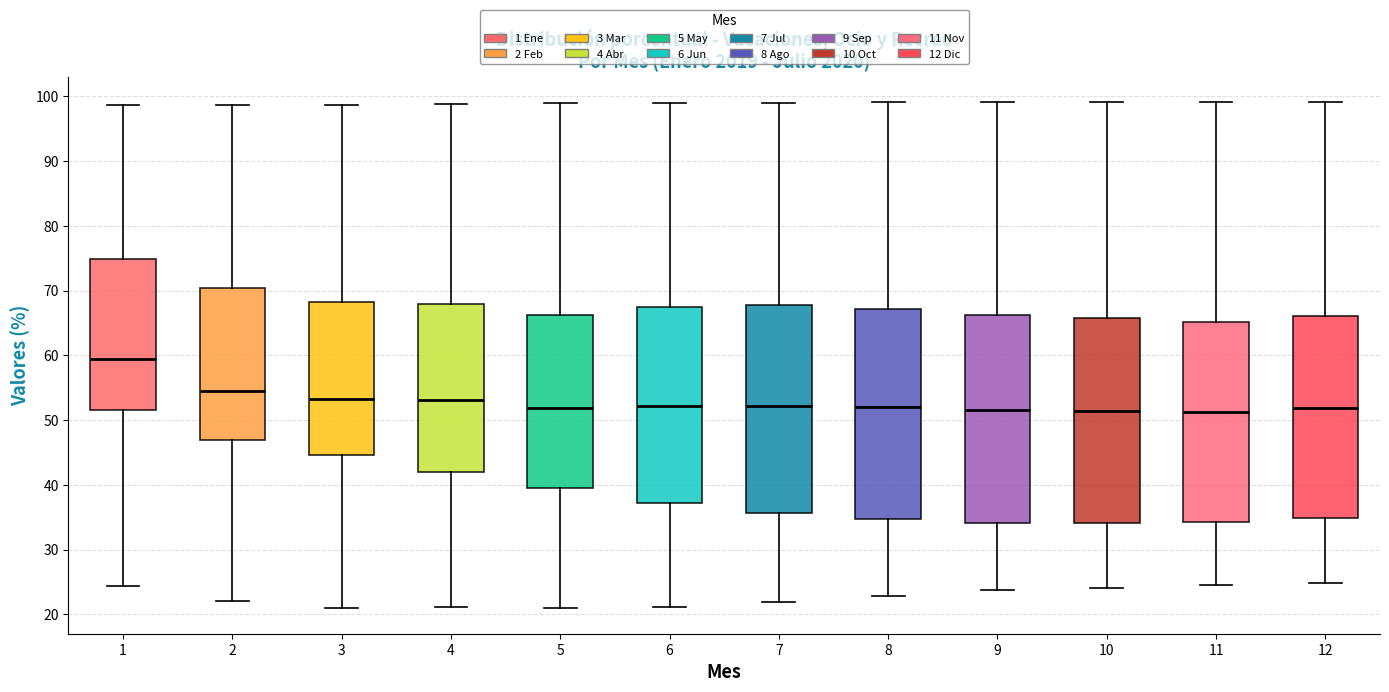

Reading left to right, read every box against the y-axis: the position of its median line, the range the box covers, and the ends of its whiskers. The values are not printed on the chart, so give them approximately, as read against the axis.

1: median 59, box 52 to 75, whiskers 24 to 99
2: median 55, box 47 to 70, whiskers 22 to 99
3: median 53, box 45 to 68, whiskers 21 to 99
4: median 53, box 42 to 68, whiskers 21 to 99
5: median 52, box 40 to 66, whiskers 21 to 99
6: median 52, box 37 to 67, whiskers 21 to 99
7: median 52, box 36 to 68, whiskers 22 to 99
8: median 52, box 35 to 67, whiskers 23 to 99
9: median 52, box 34 to 66, whiskers 24 to 99
10: median 51, box 34 to 66, whiskers 24 to 99
11: median 51, box 34 to 65, whiskers 24 to 99
12: median 52, box 35 to 66, whiskers 25 to 99